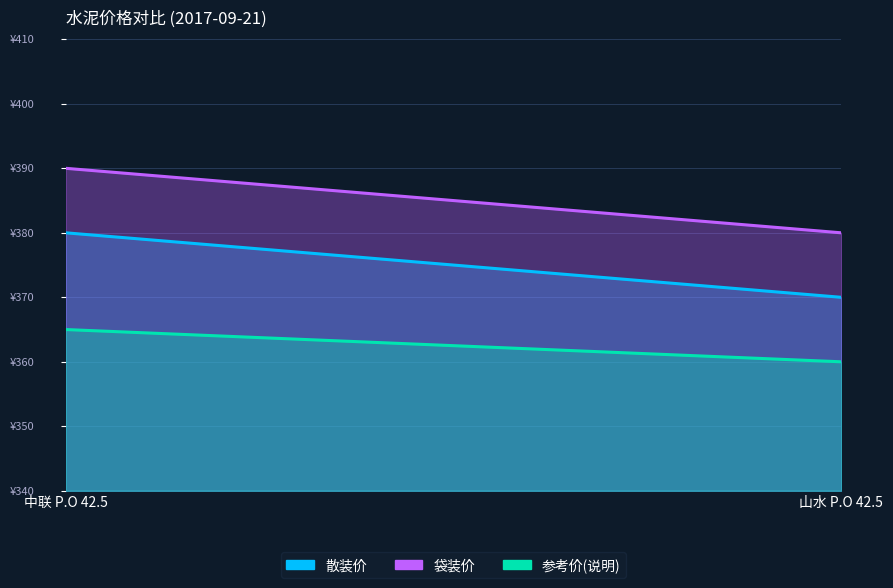

What is the difference between the highest and lowest values at 中联 P.O 42.5?

25